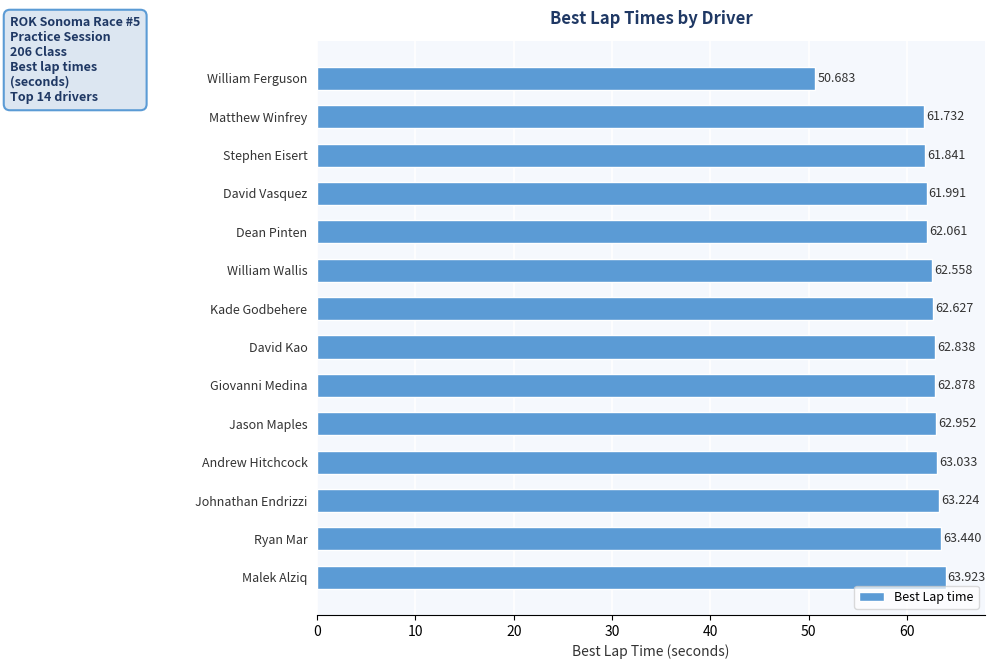

What is the difference between the maximum and second lowest values?

2.2